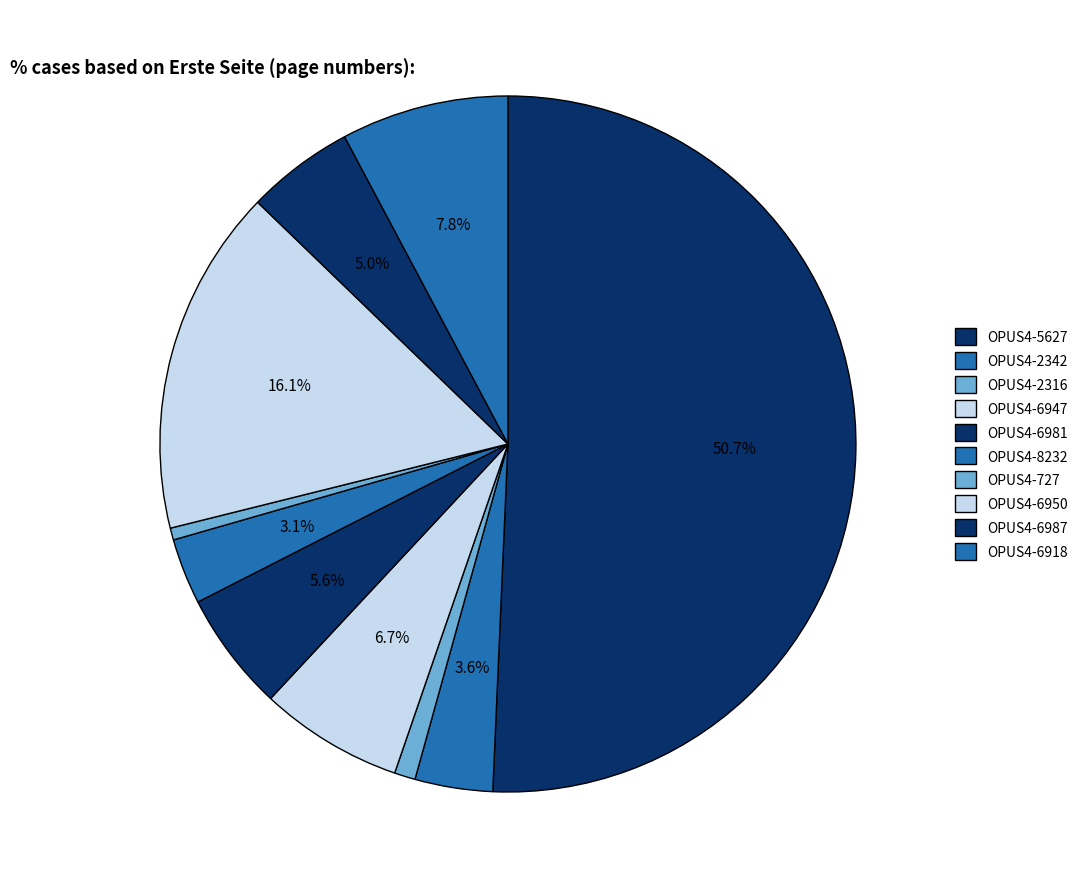

How many segments does this pie chart have?

10